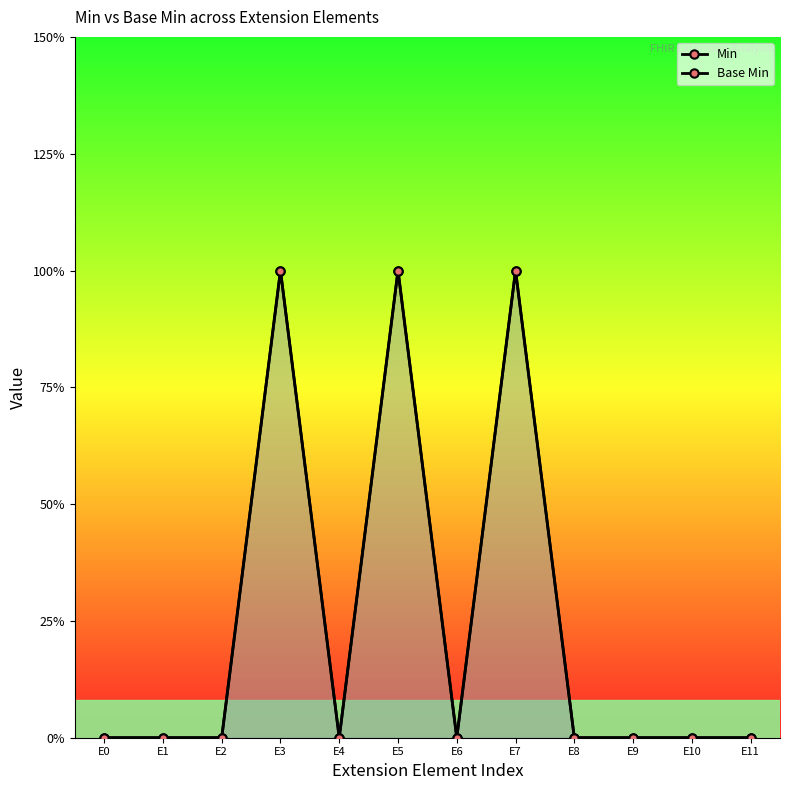

How many lines are shown in the chart?

2